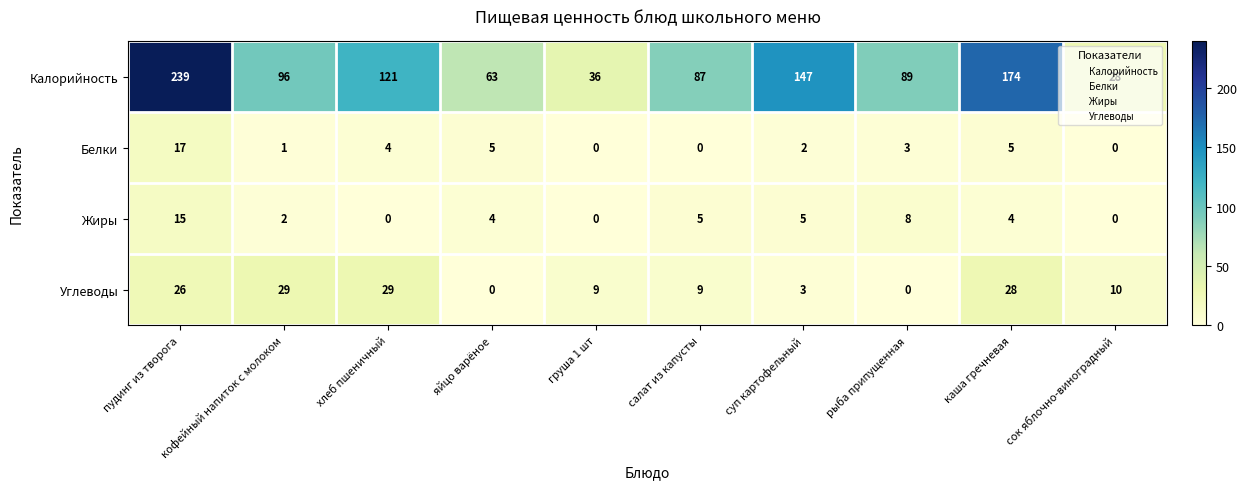

At суп картофельный, list the series in order from largest to smallest.

Калорийность, Жиры, Углеводы, Белки